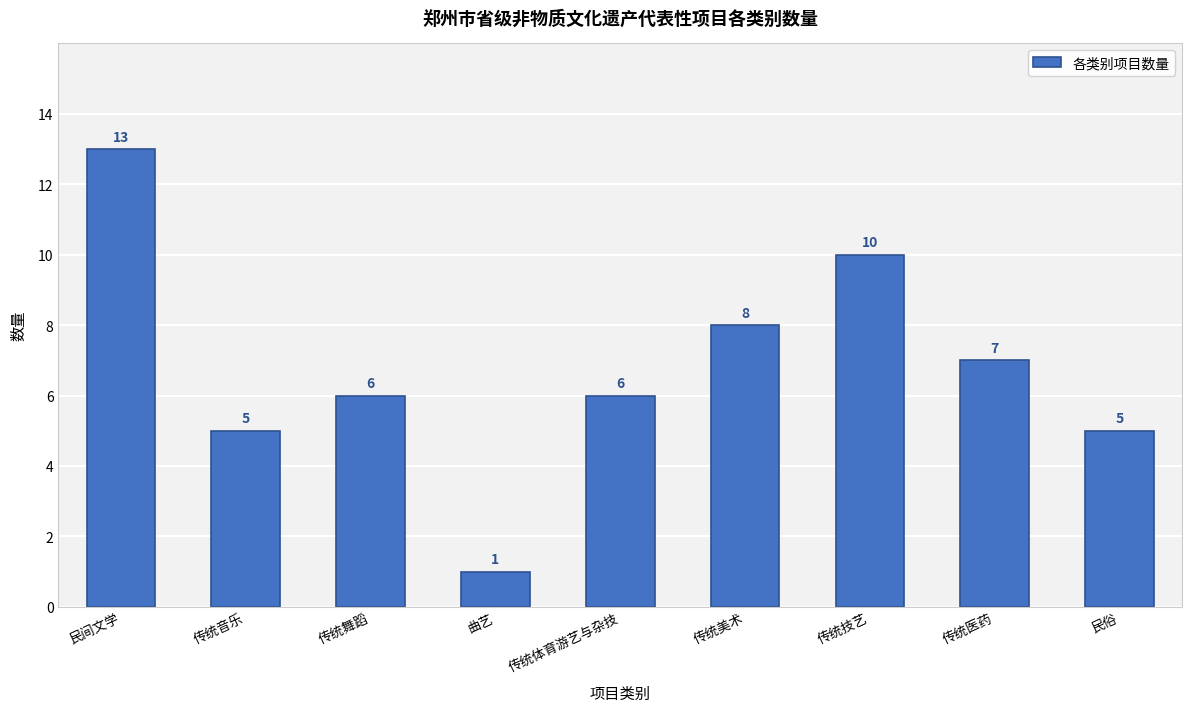

Which label corresponds to the smallest value in the chart?

曲艺